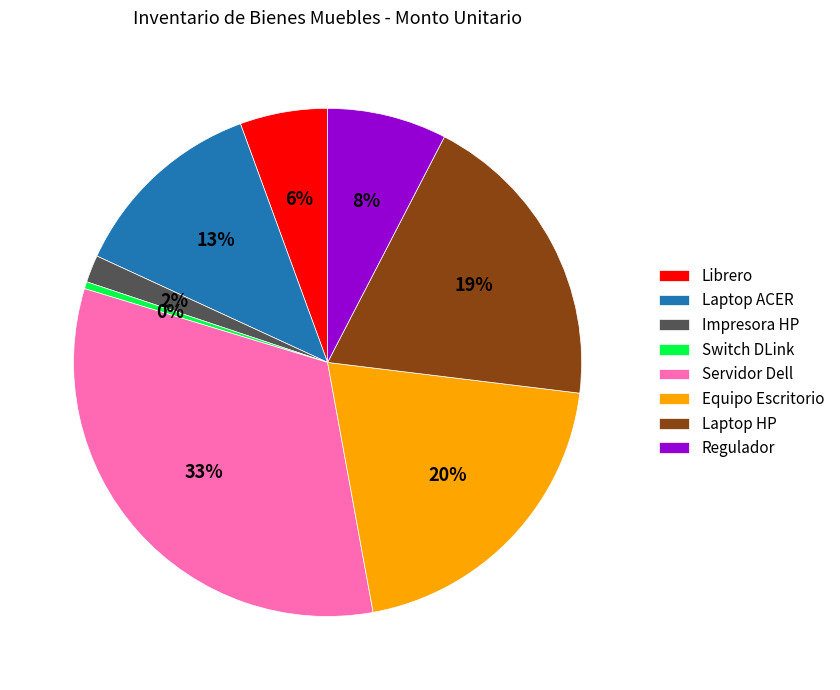

Is it true that Impresora HP is 2% of the pie?

True